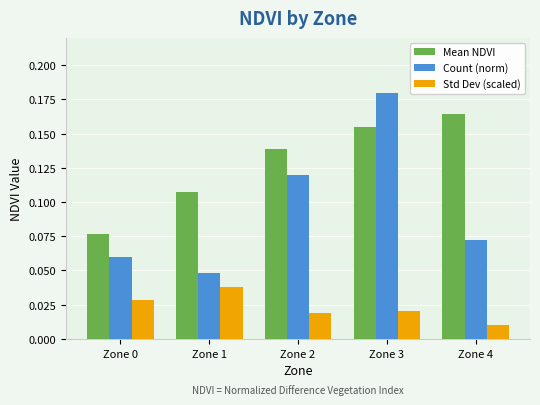

The value of Mean NDVI at Zone 1 is 0.2. True or false?

False